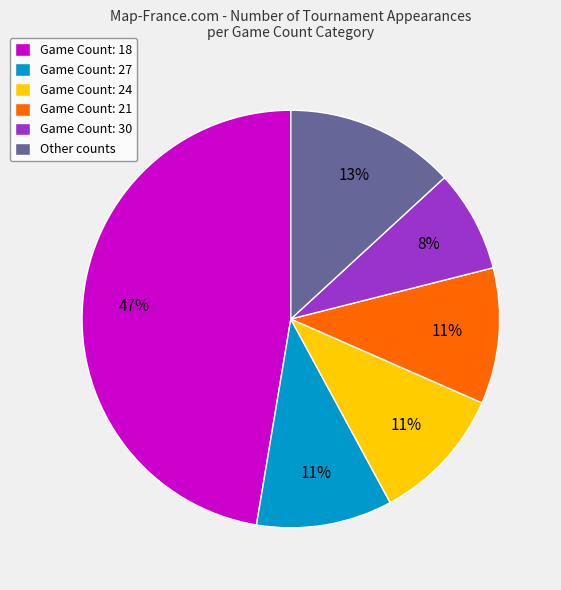

Is it true that Other counts is 13% of the pie?

True